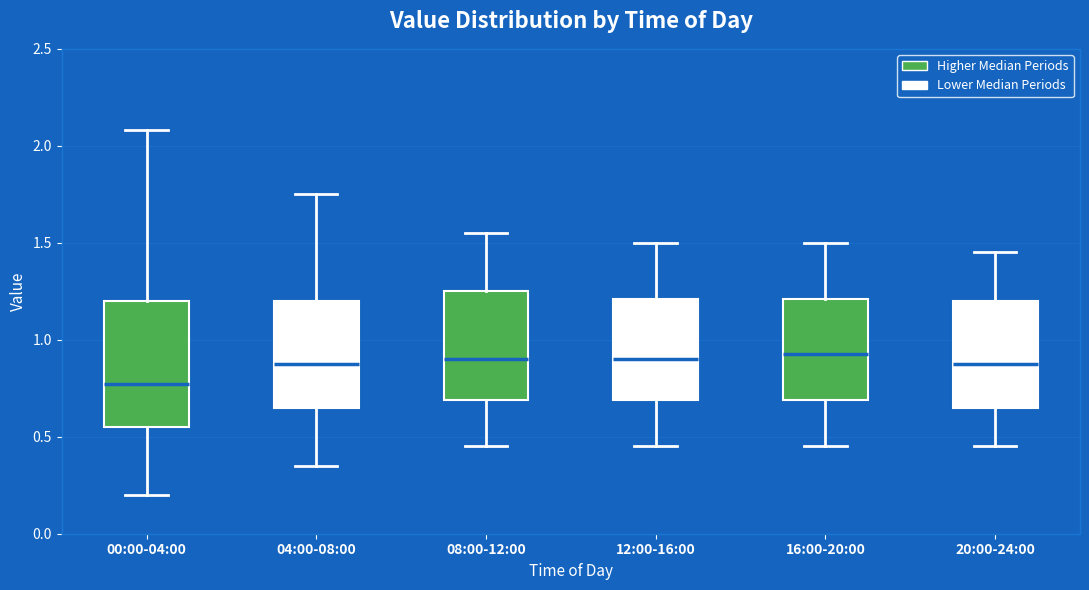

Which box's median line is the lowest?

00:00-04:00